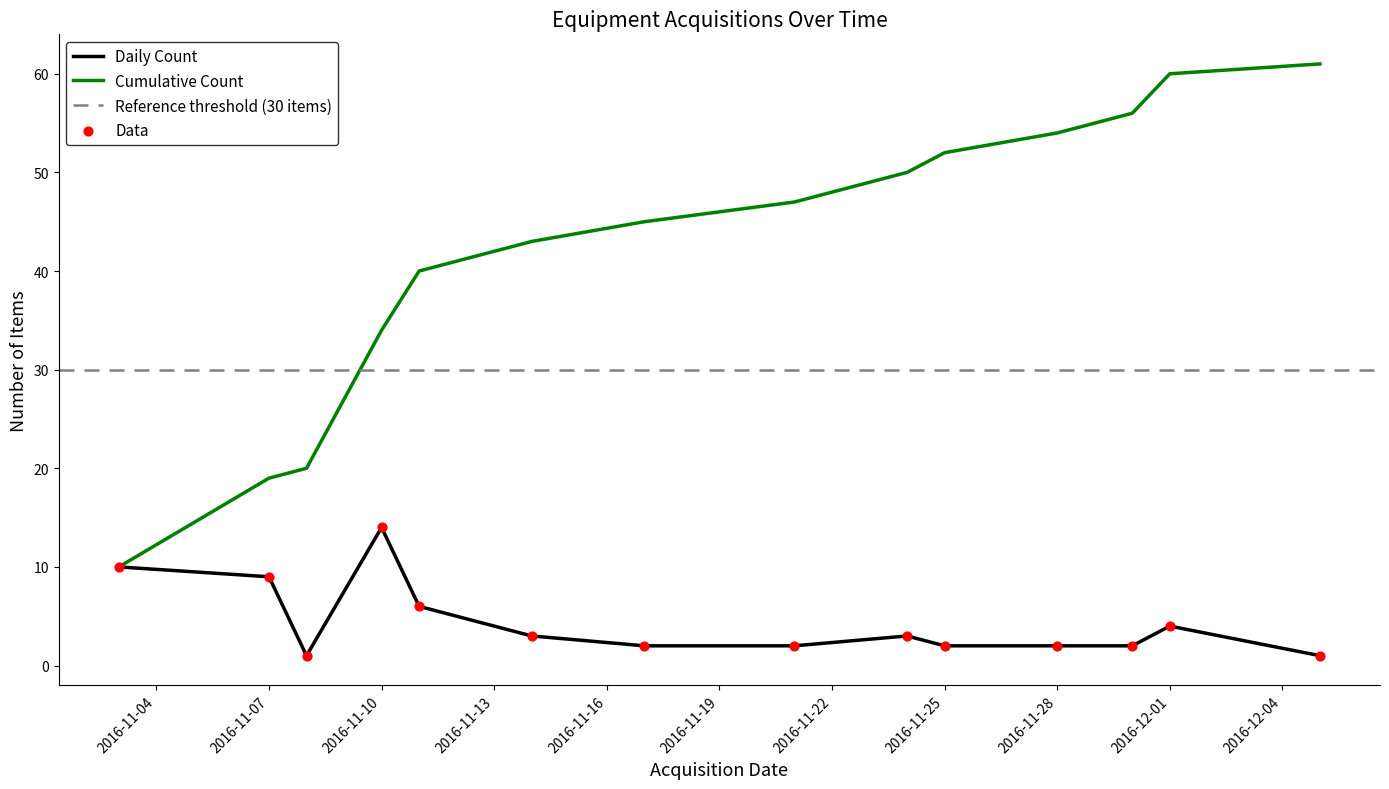

Which series has the widest spread of Y values?

Cumulative Count